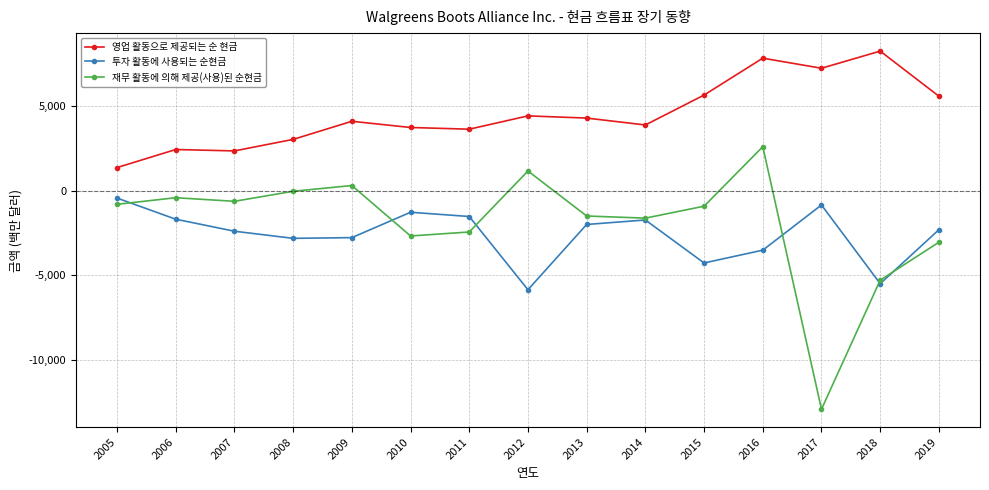

Which series changed the most between 2007 and 2019?

영업 활동으로 제공되는 순 현금